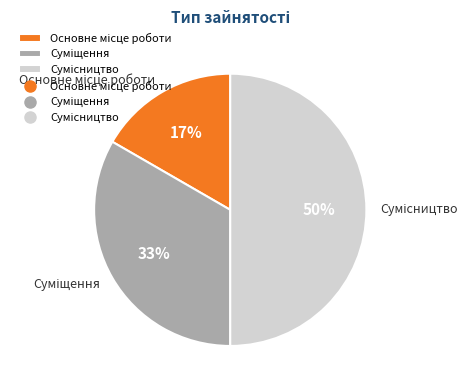

To the nearest percent, what is the average slice percentage?

33%